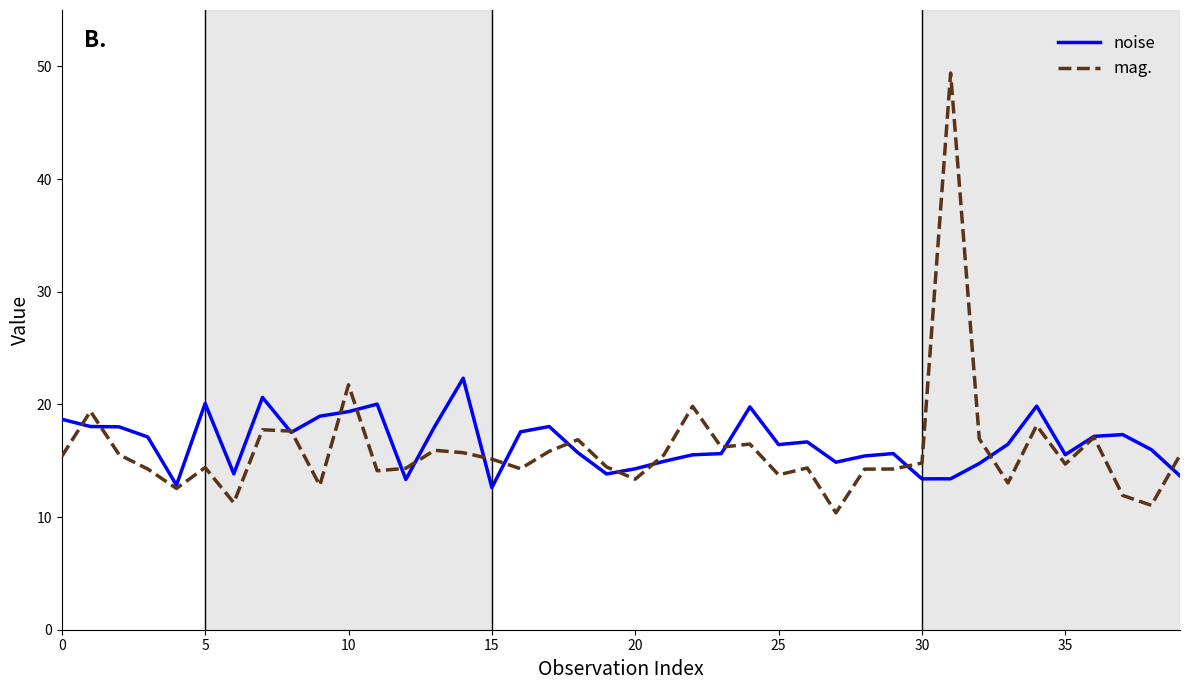

List the series in order of their peak value, highest first.

mag., noise